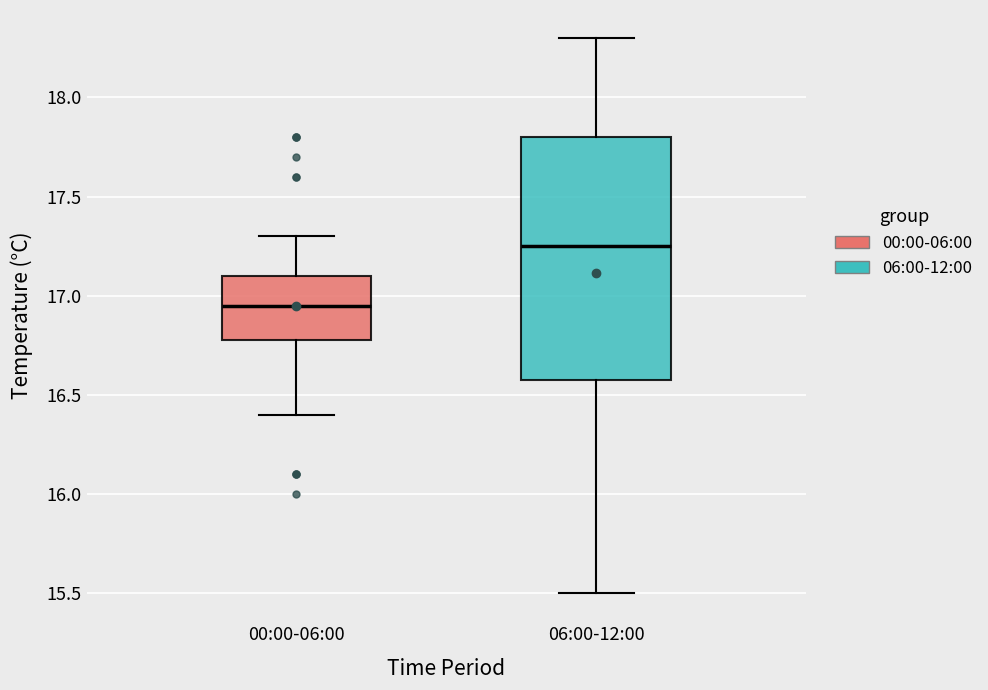

Reading left to right, transcribe this box plot: for each box, give where its median line is, the range the box spans, and where its two whiskers end, as read against the y-axis. The values are not printed on the chart, so give them approximately, as read against the axis.

00:00-06:00: median 16.95, box 16.80 to 17.10, whiskers 16.40 to 17.30
06:00-12:00: median 17.25, box 16.60 to 17.80, whiskers 15.50 to 18.30